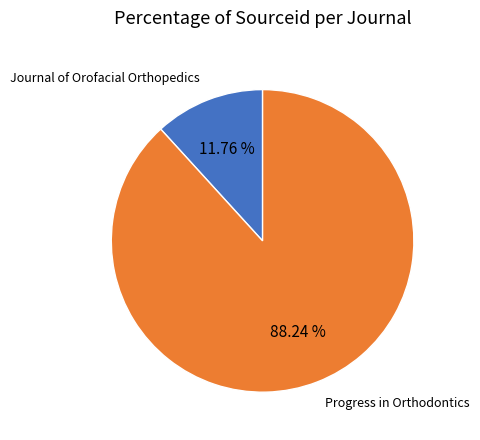

To the nearest percent, what is the difference between the largest and smallest slice percentages?

76%